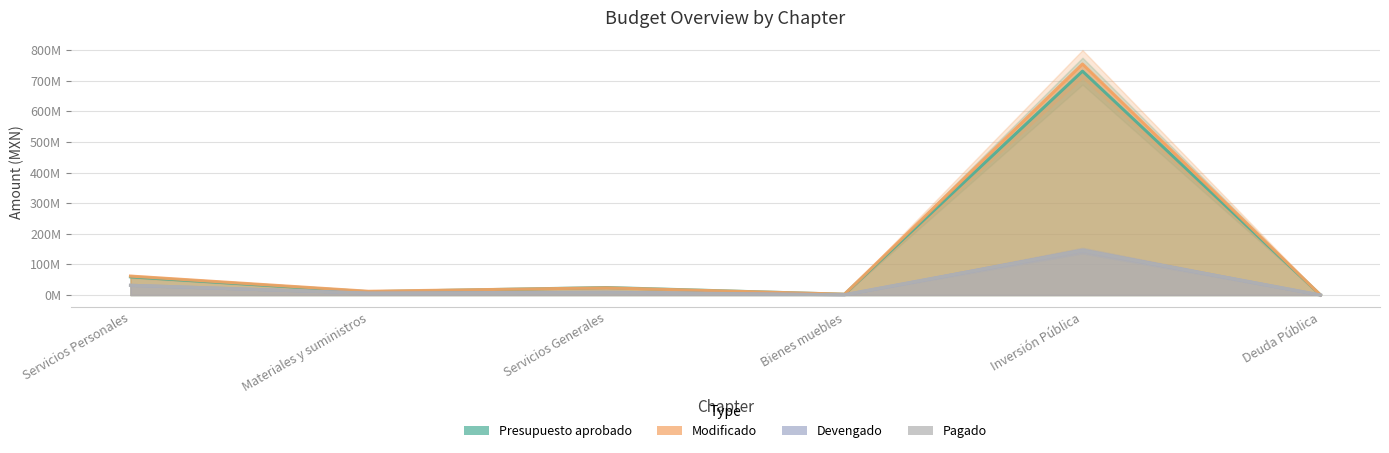

What is the highest value of the Pagado series?

145076139.8